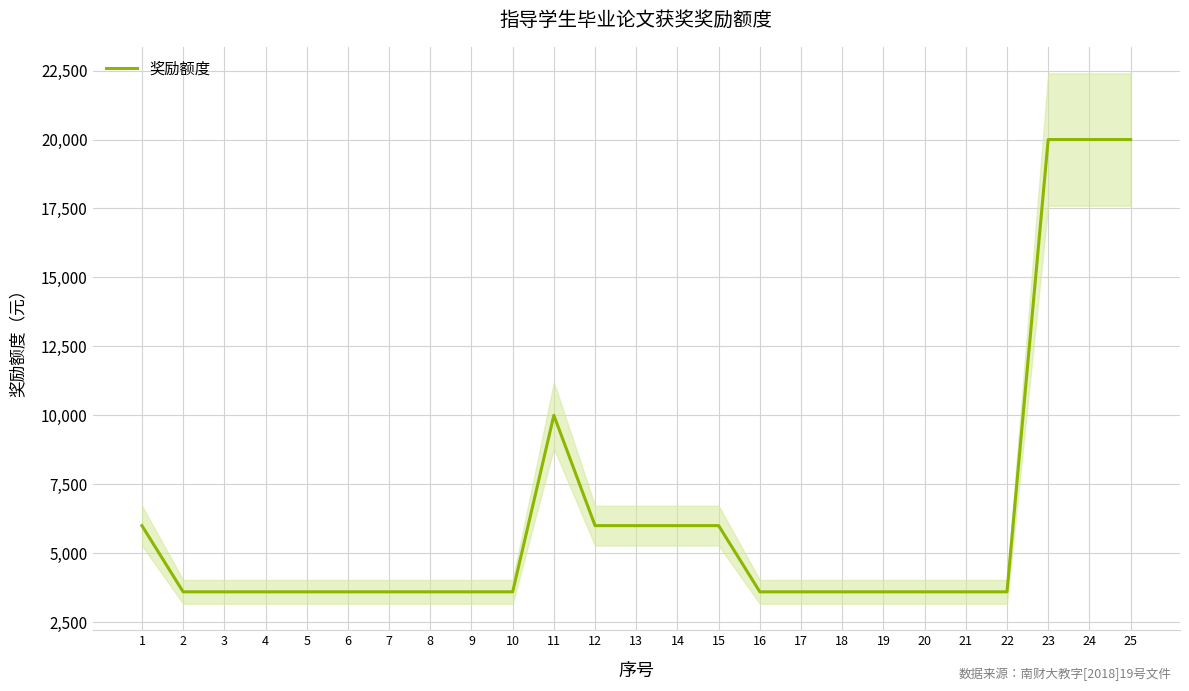

How many points are higher than both their immediate neighbors (excluding endpoints)?

1